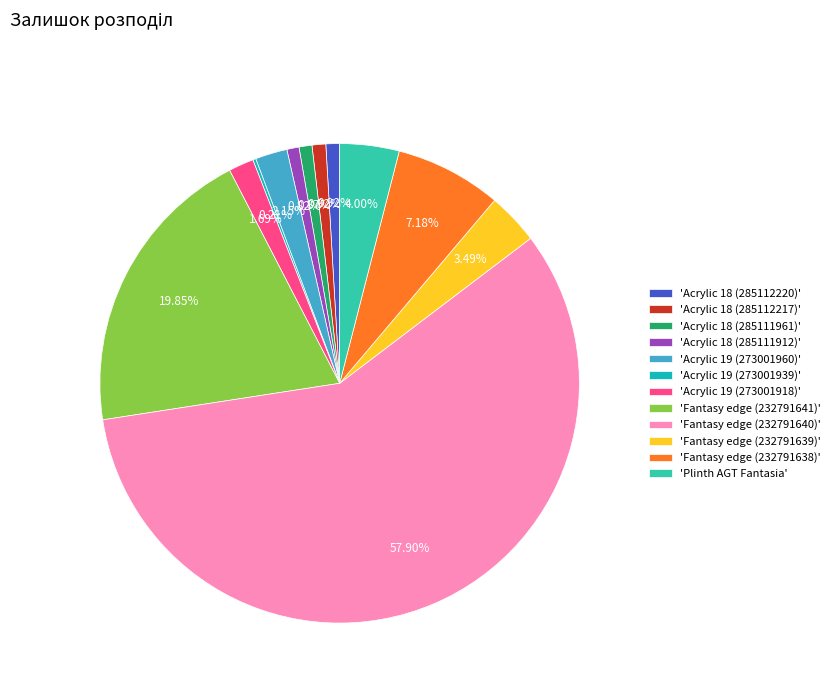

Between 'Plinth AGT Fantasia' and 'Acrylic 18 (285112220)', which is larger?

'Plinth AGT Fantasia'